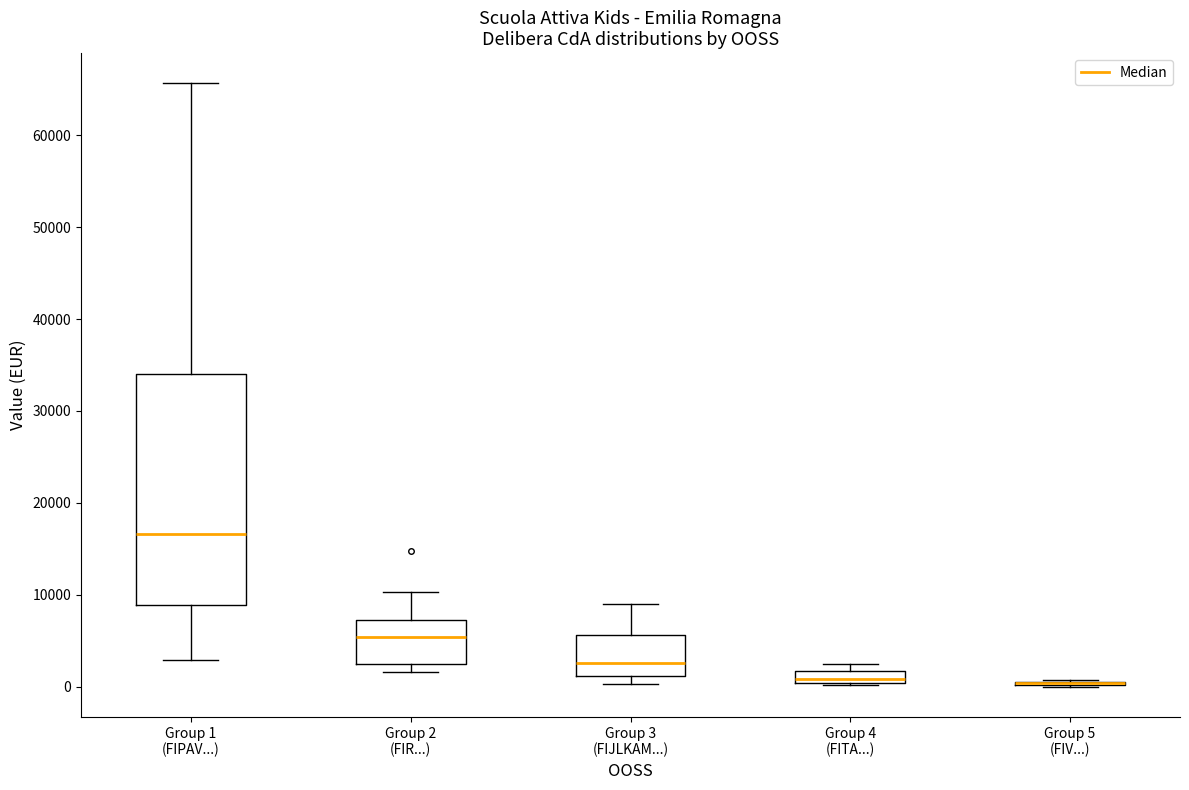

Comparing the boxes themselves (not the whiskers), which one is the tallest?

Group 1 (FIPAV...)